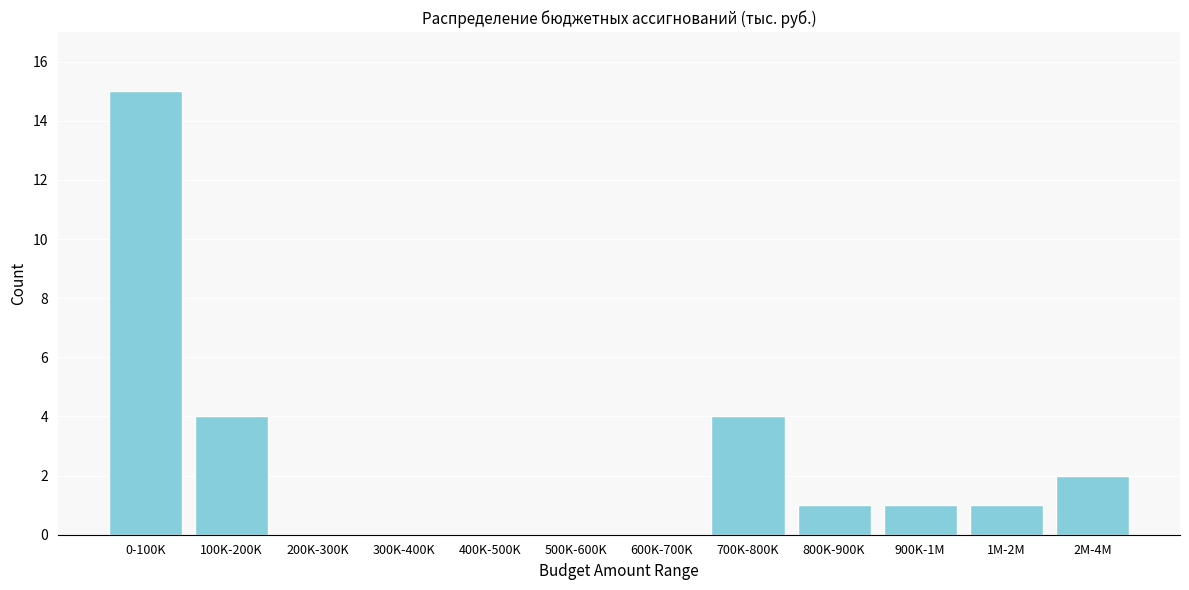

Reading right to left, what are all the values shown in this chart?

2M-4M=2	1M-2M=1	900K-1M=1	800K-900K=1	700K-800K=4	600K-700K=0	500K-600K=0	400K-500K=0	300K-400K=0	200K-300K=0	100K-200K=4	0-100K=15